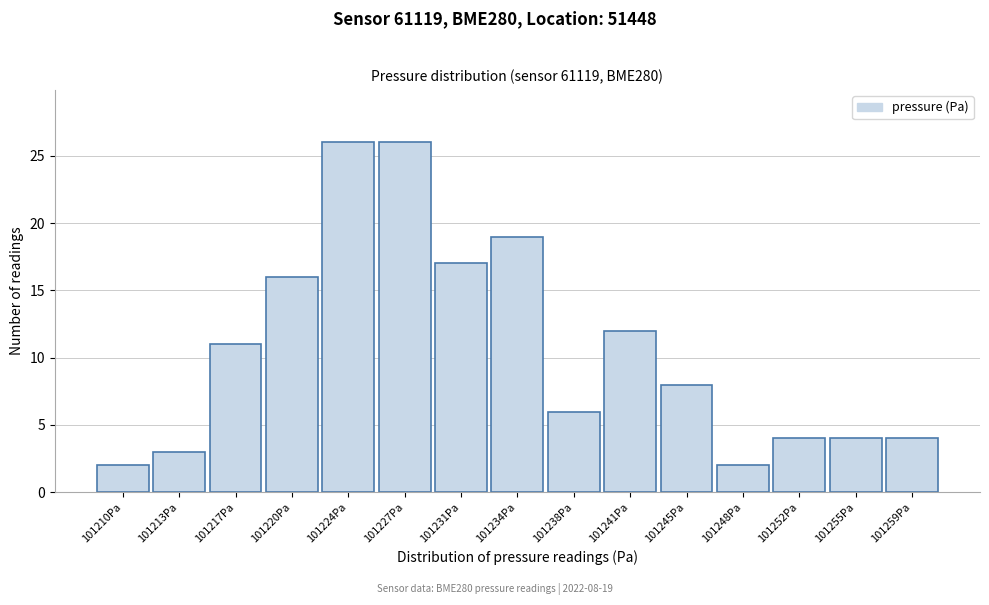

Reading right to left, extract all data points from this chart.

4	4	4	2	8	12	6	19	17	26	26	16	11	3	2